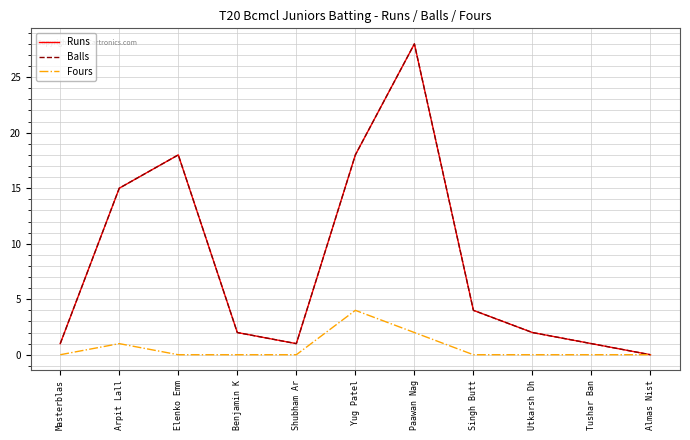

What value does the Balls series have at Shubham Ar?

1